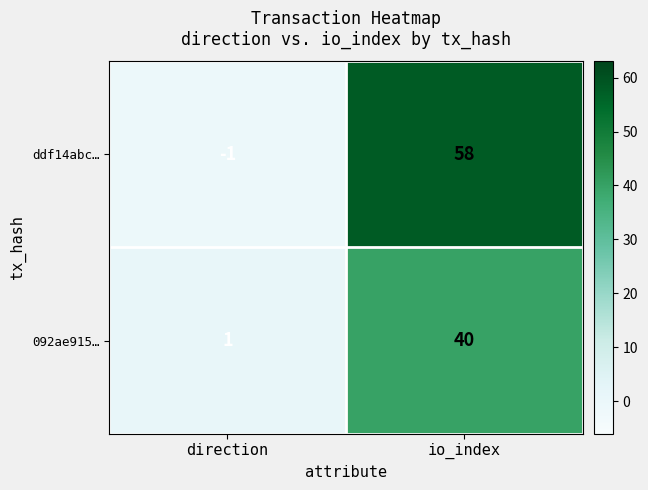

Reading left to right, transcribe all the data shown in this chart.

ddf14abc…: direction=-1	io_index=58
092ae915…: direction=1	io_index=40